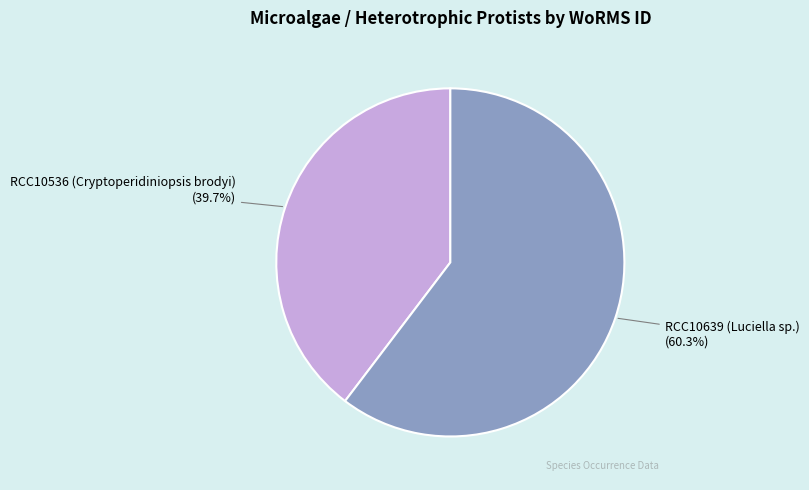

Is there a majority slice in this chart?

Yes